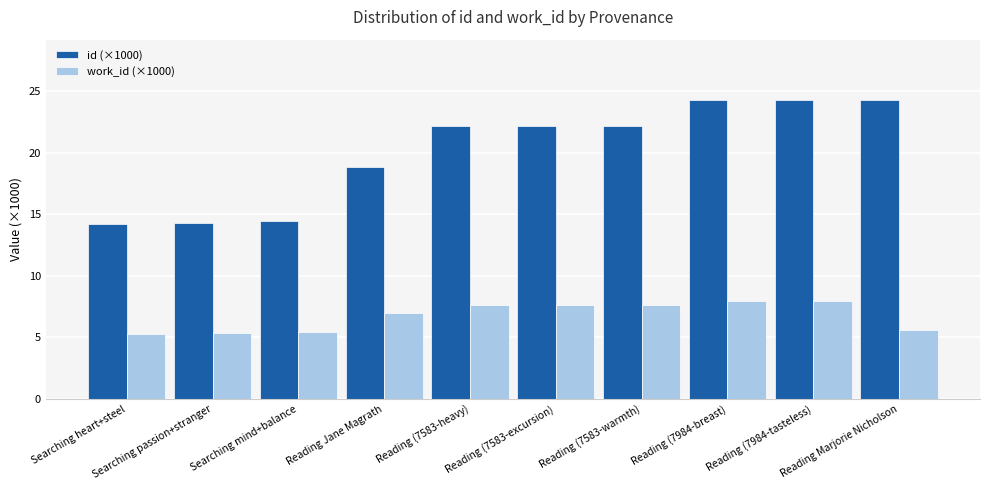

What is the minimum value shown in the chart?

5.3